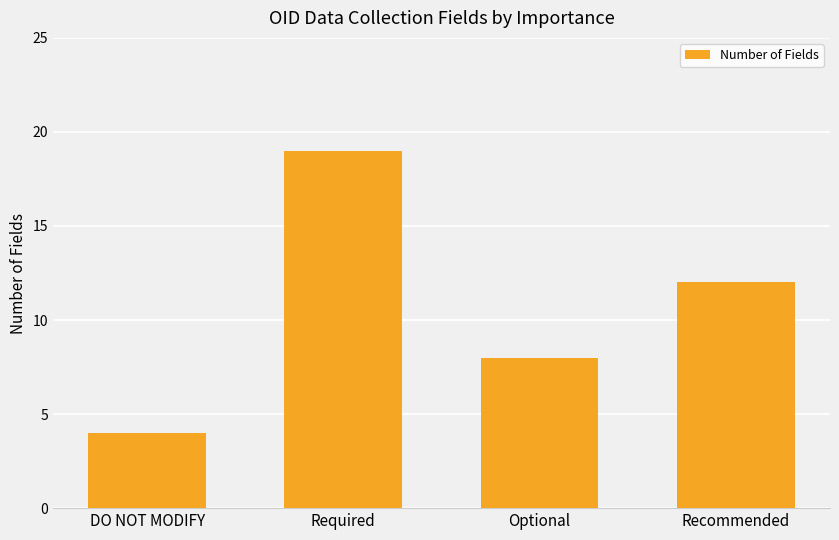

Is it true that the value at DO NOT MODIFY is 4?

True